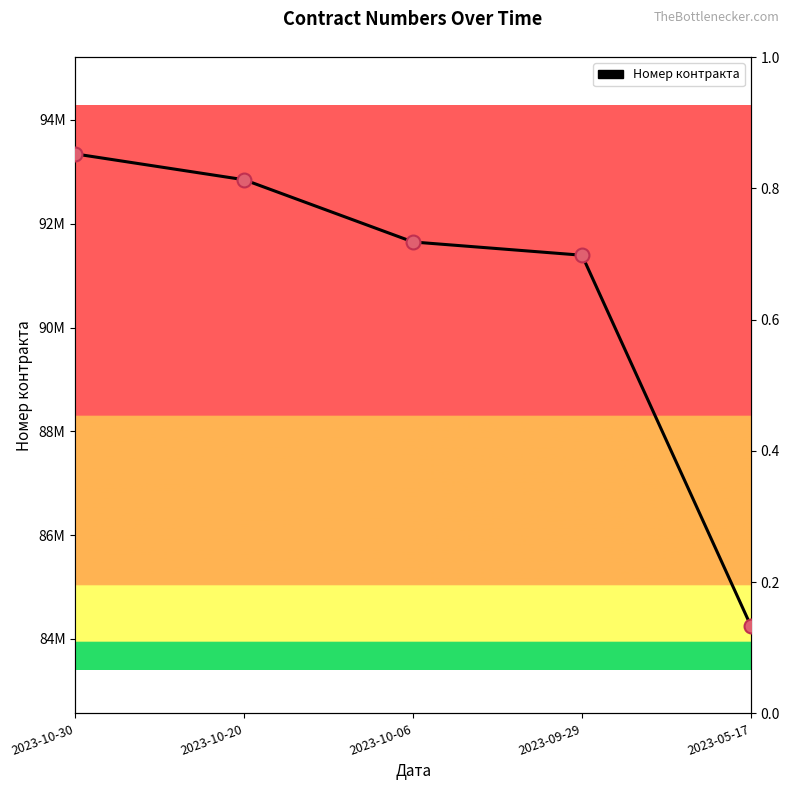

Between 2023-10-06 and 2023-10-20, which is larger?

2023-10-20